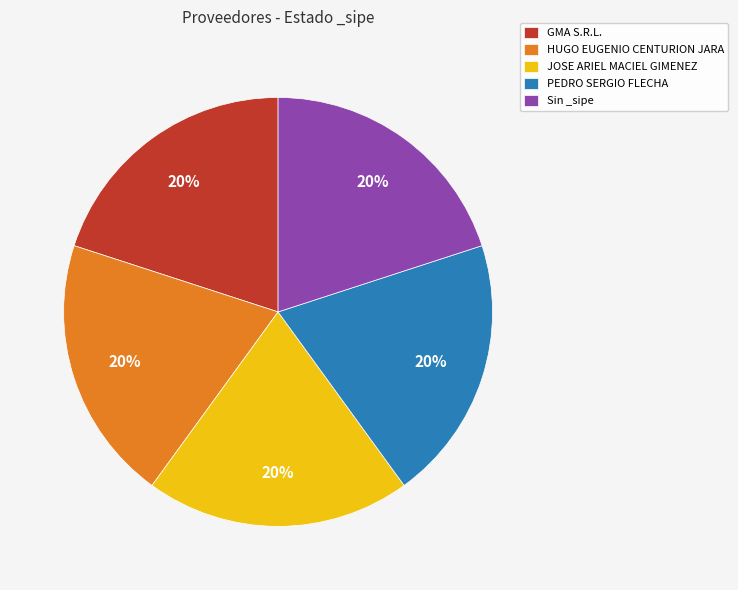

To the nearest percent, what is the average slice percentage?

20%